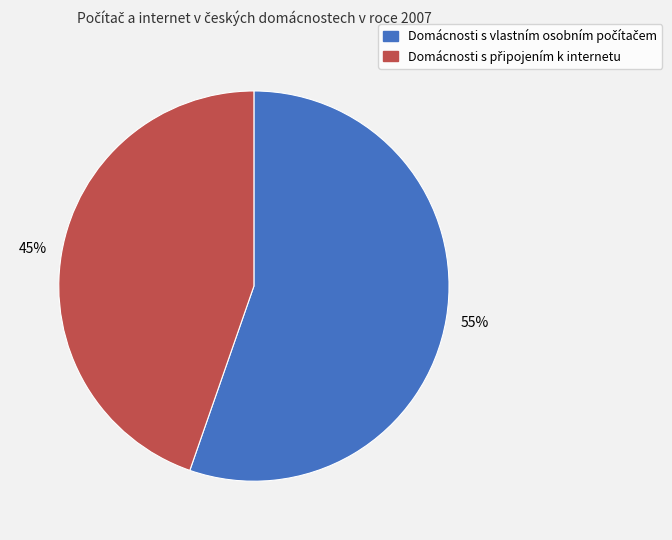

Is there any slice that represents more than half of the pie?

Yes